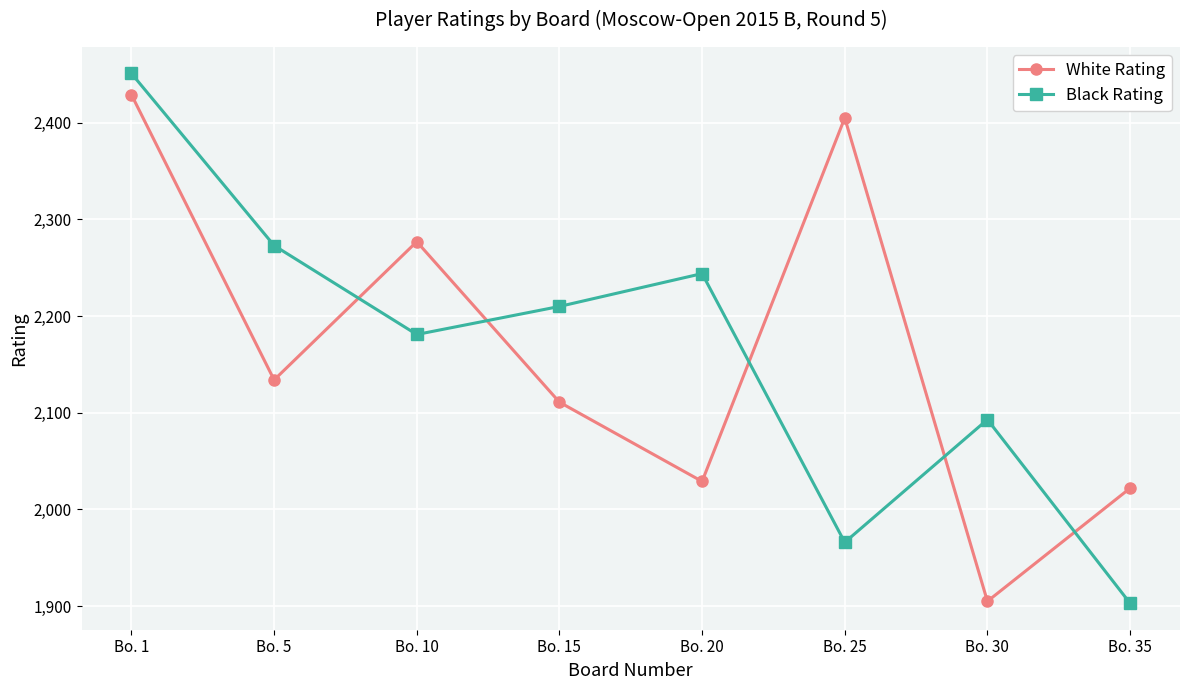

Is the value of White Rating at Bo. 30 greater than the value of Black Rating at Bo. 20?

No